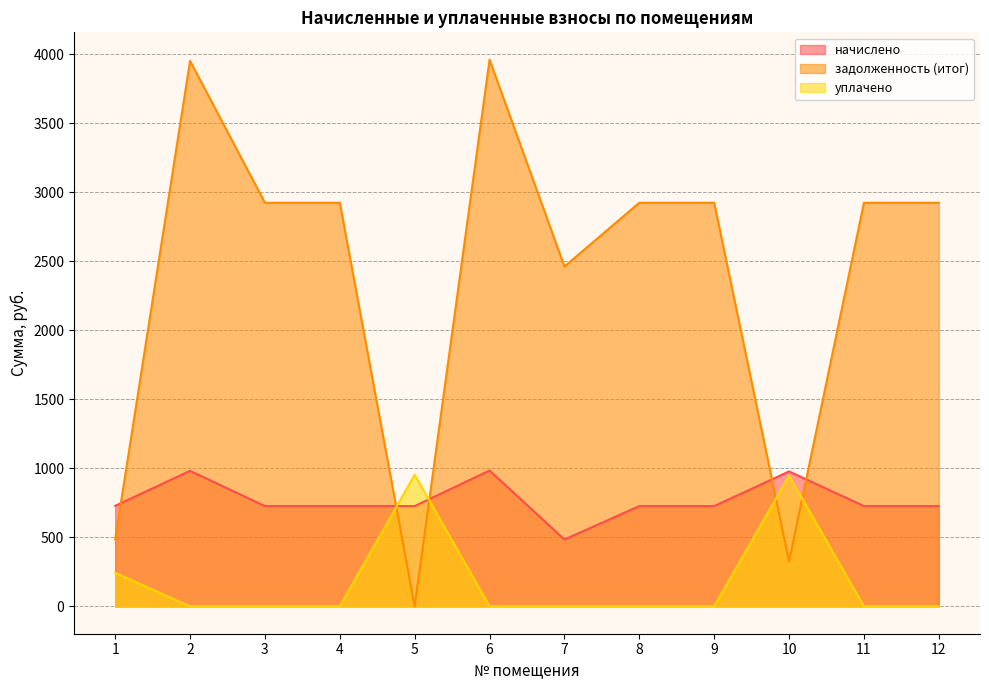

What is the sum of the задолженность (итог) values at 11 and 8?

5848.9